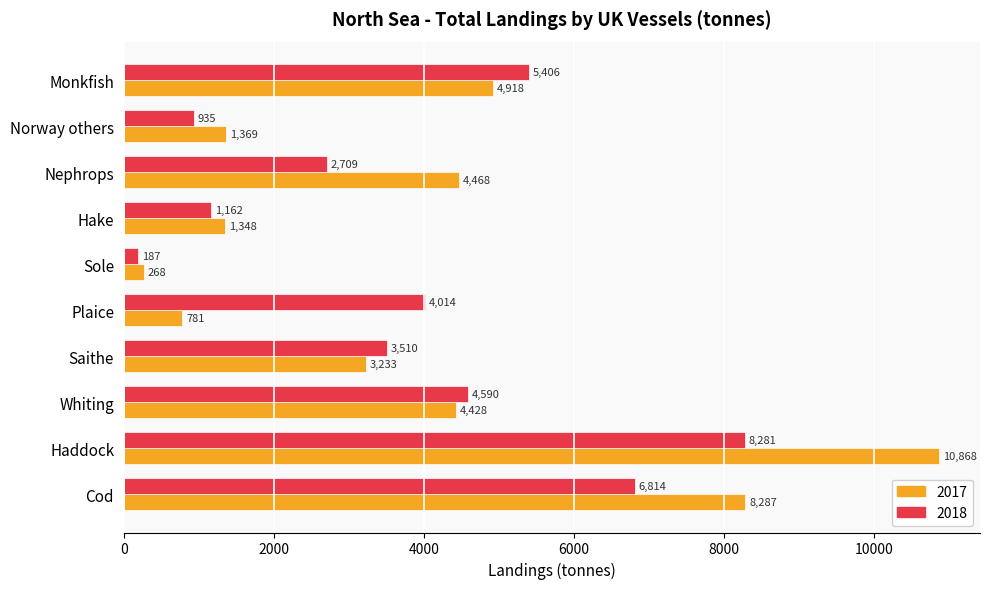

What is the greatest value displayed?

10868.0